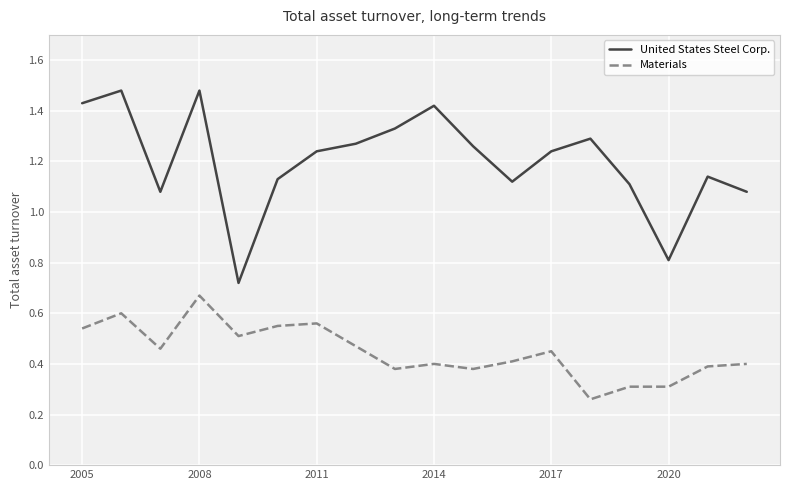

Rank the series by their maximum value, from highest to lowest.

United States Steel Corp., Materials